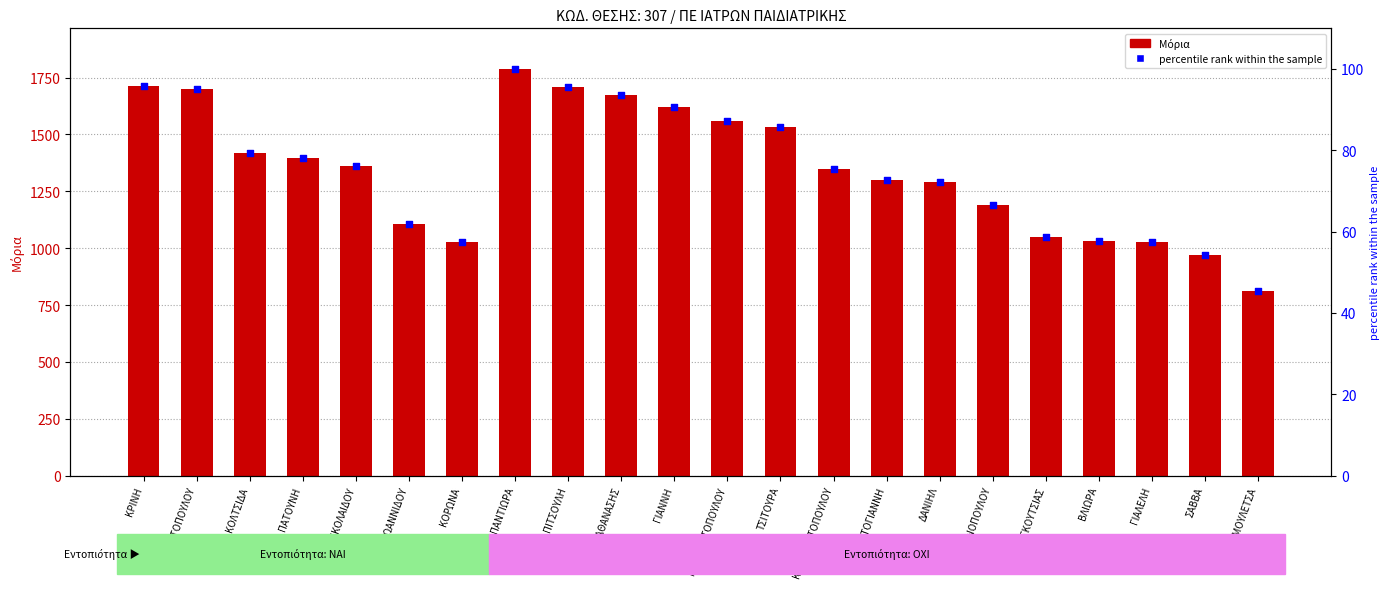

At how many categories does at least one series exceed 219?

22